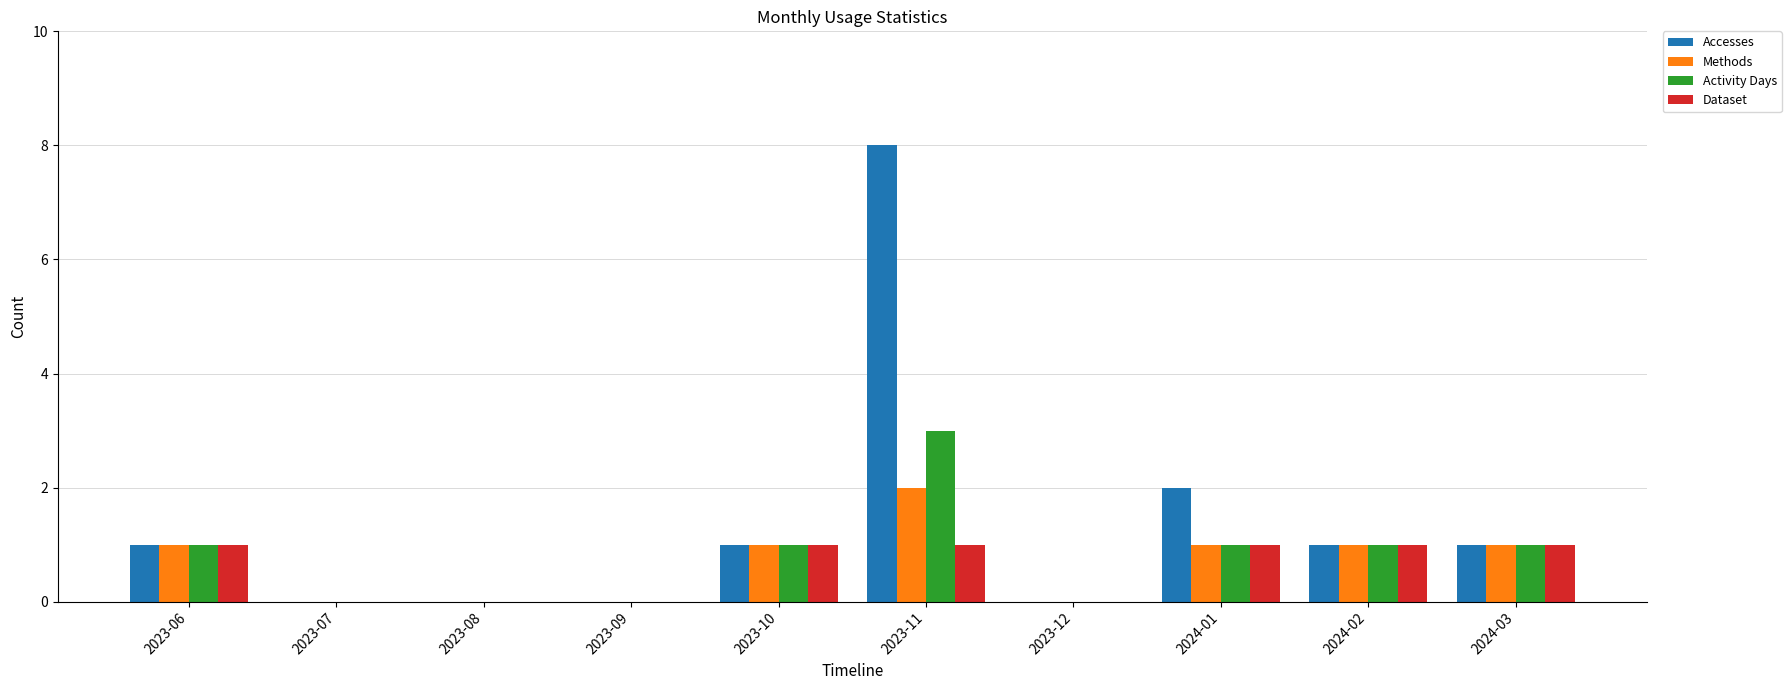

Is the value of Methods at 2024-01 greater than the value of Dataset at 2023-07?

Yes